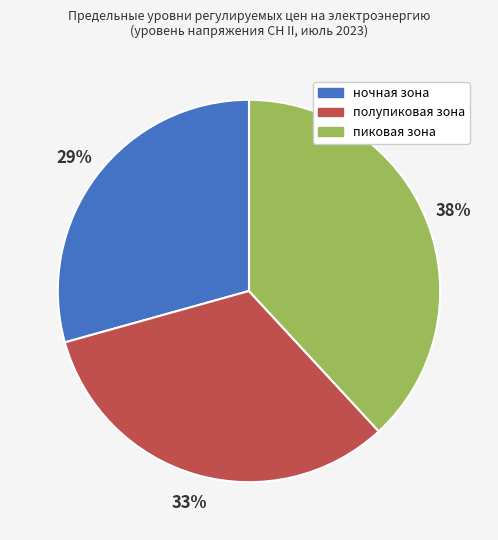

Is there a majority slice in this chart?

No